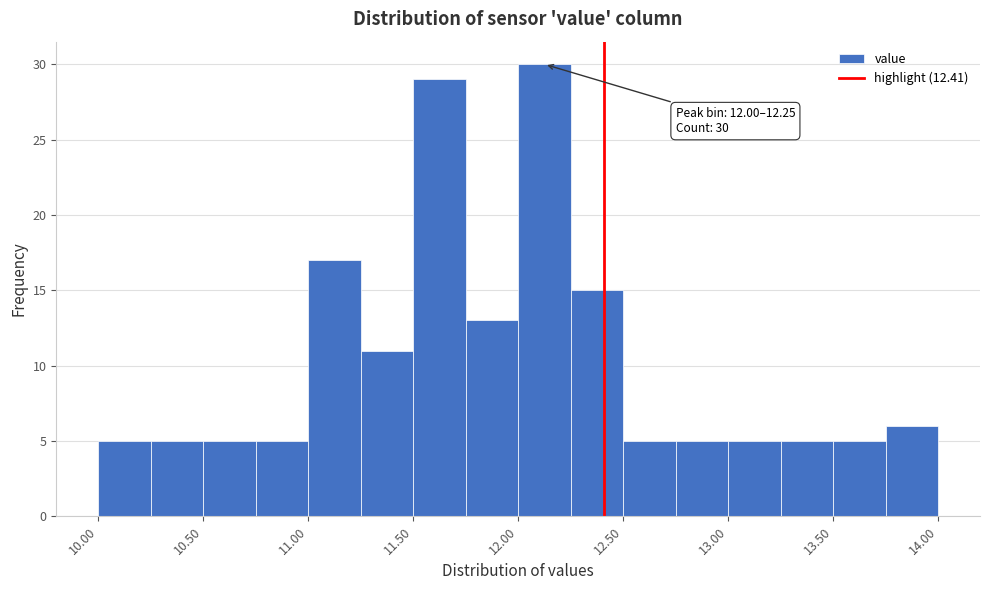

Over which range of the x-axis is the bar tallest?

12.00 to 12.25